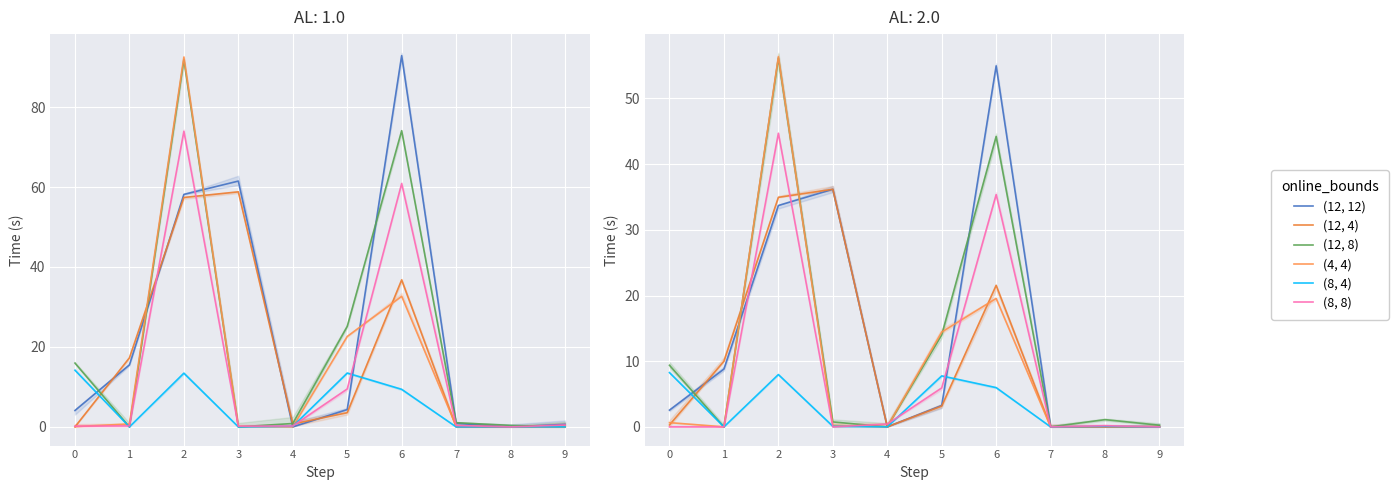

Is it true that Финансирование капитальных вложений (план) equals 0.0 at 7?

True